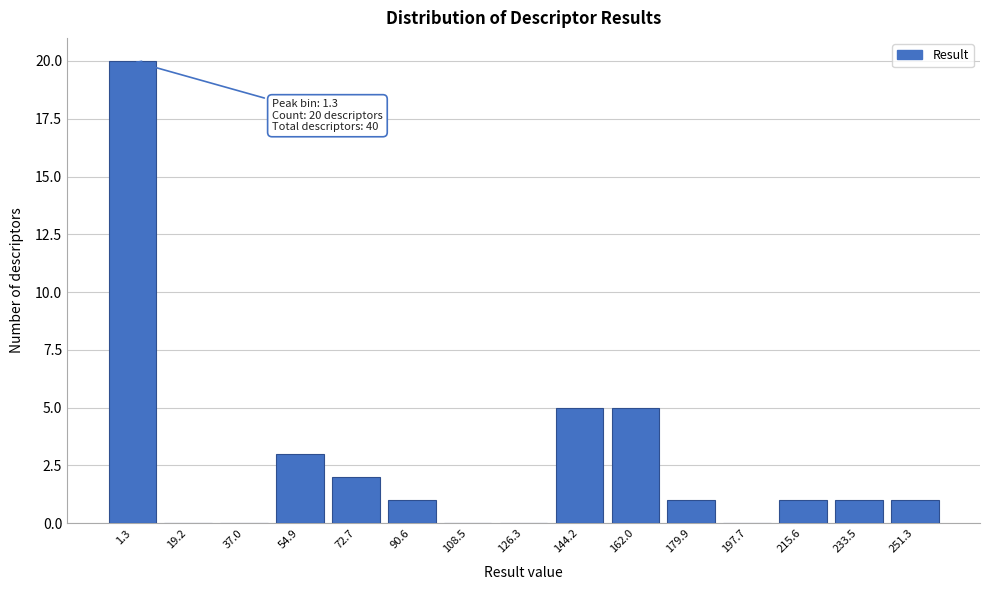

Reading left to right, what are all the values shown in this chart?

1.3=20	19.2=0	37.0=0	54.9=3	72.7=2	90.6=1	108.5=0	126.3=0	144.2=5	162.0=5	179.9=1	197.7=0	215.6=1	233.5=1	251.3=1